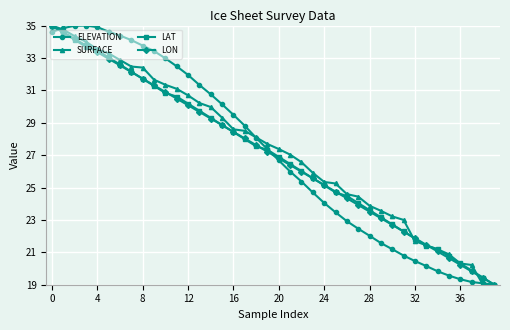

What is the minimum value shown in the chart?

19.0